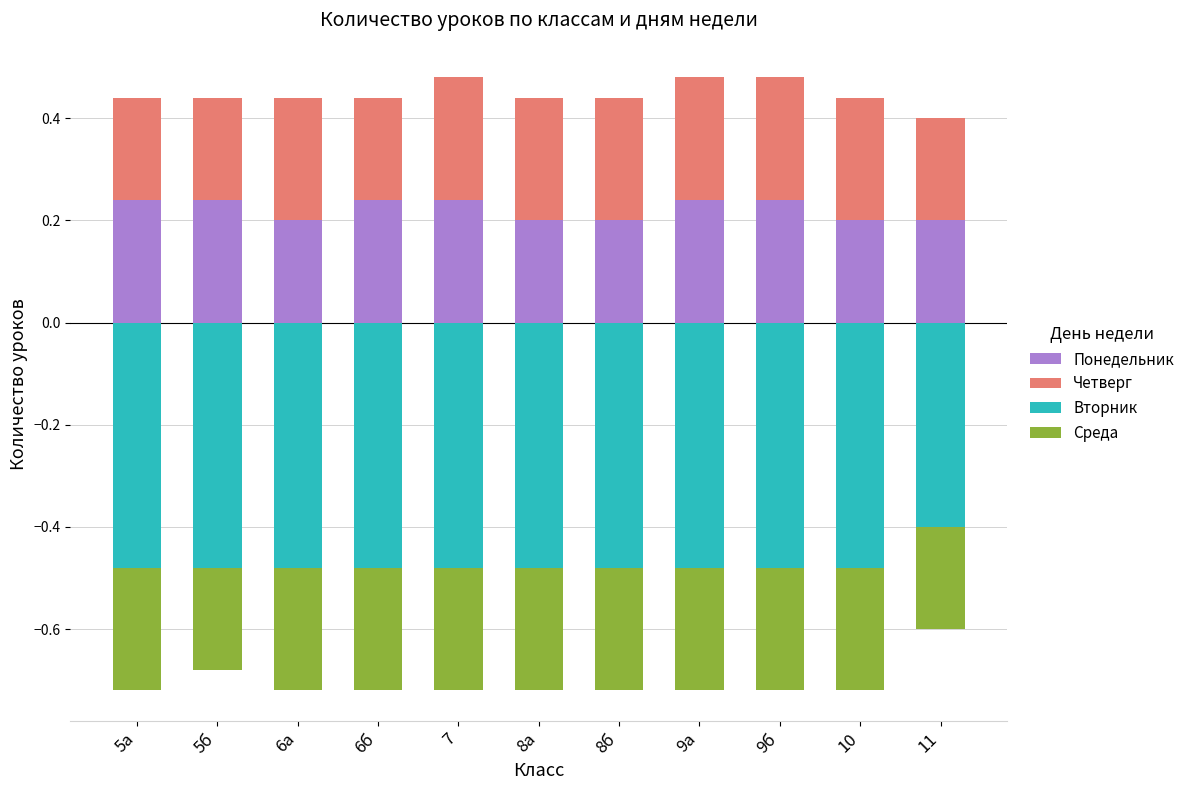

At how many categories does at least one series exceed 0?

11